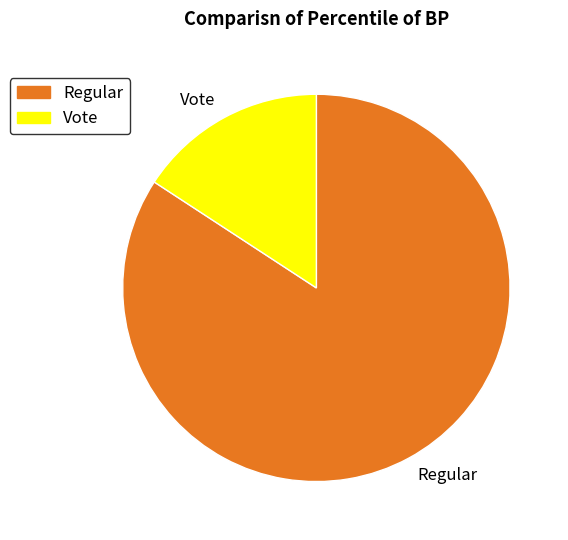

Rank the categories by value from highest to lowest.

Regular, Vote